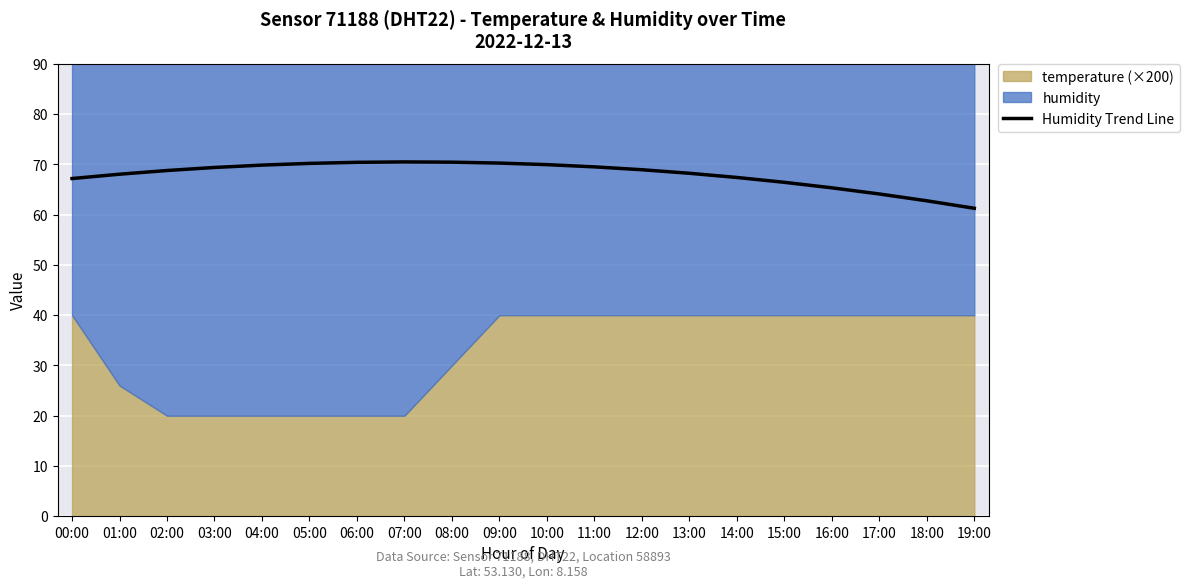

True or false: there are more than 1 points higher than both neighbors.

False